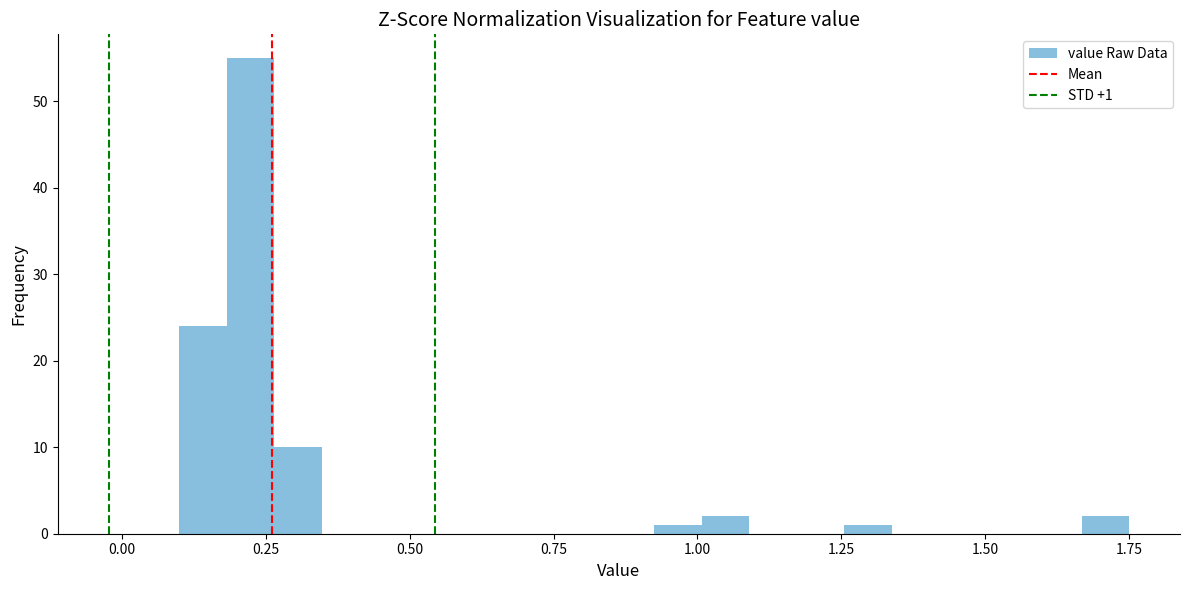

Read against the x-axis, roughly where is the centre of the tallest bar?

0.20